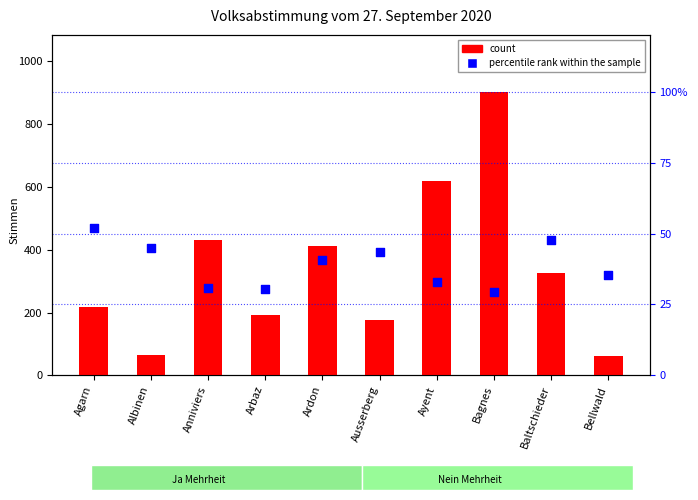

Which series has the widest spread of Y values?

count